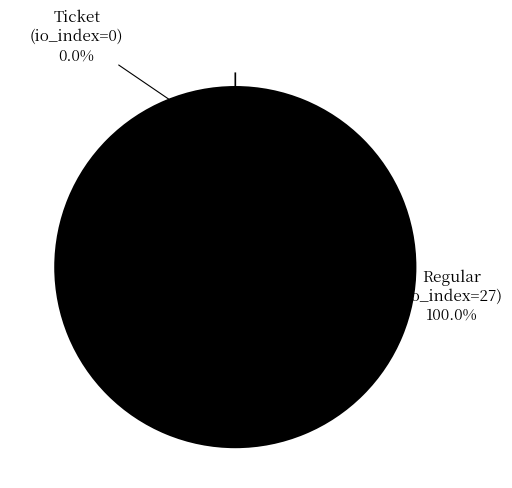

Which category accounts for the majority?

Regular (io_index=27)